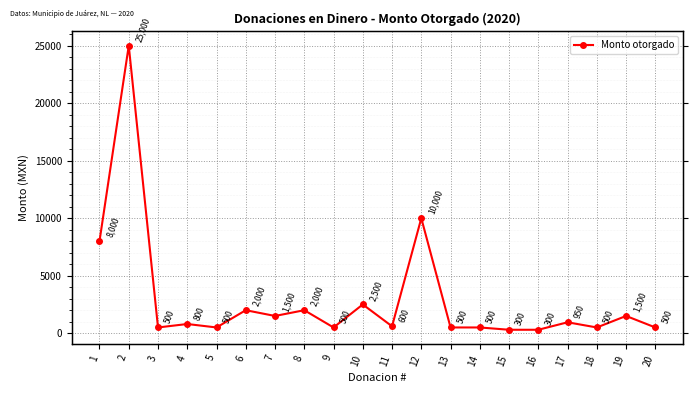

What is the approximate value at 6, to the nearest 10?

2000